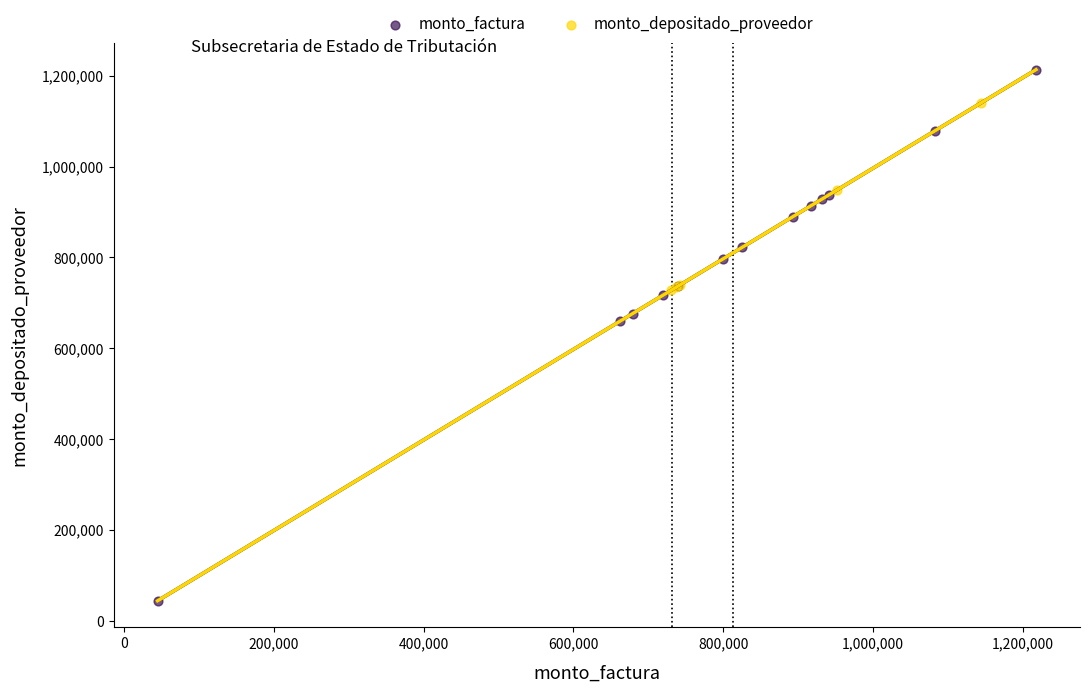

What are all the series names shown in the legend?

monto_factura, monto_depositado_proveedor